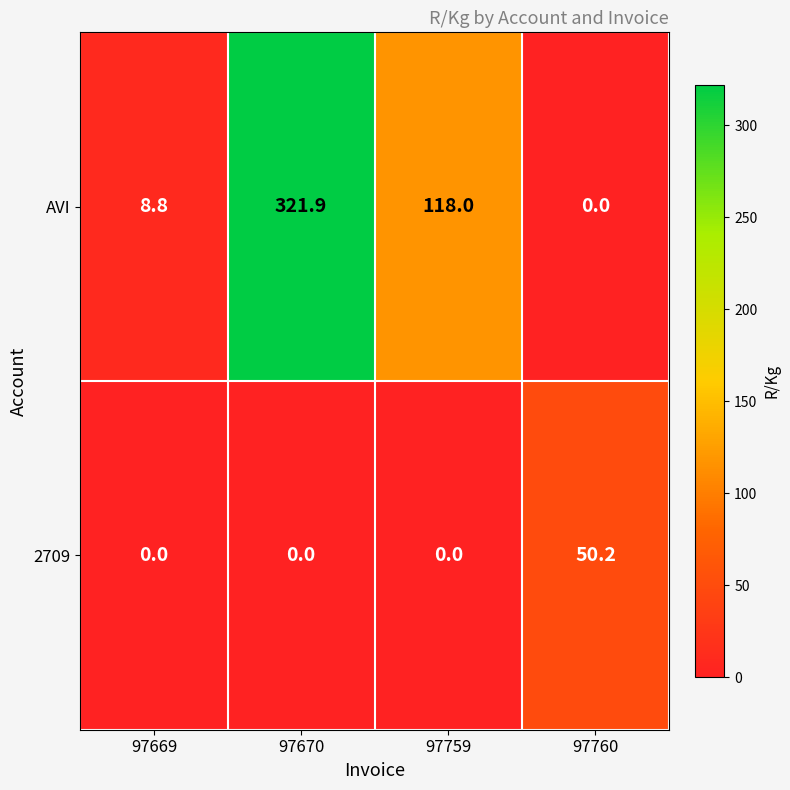

What is the total value across all series at 97669?

8.8